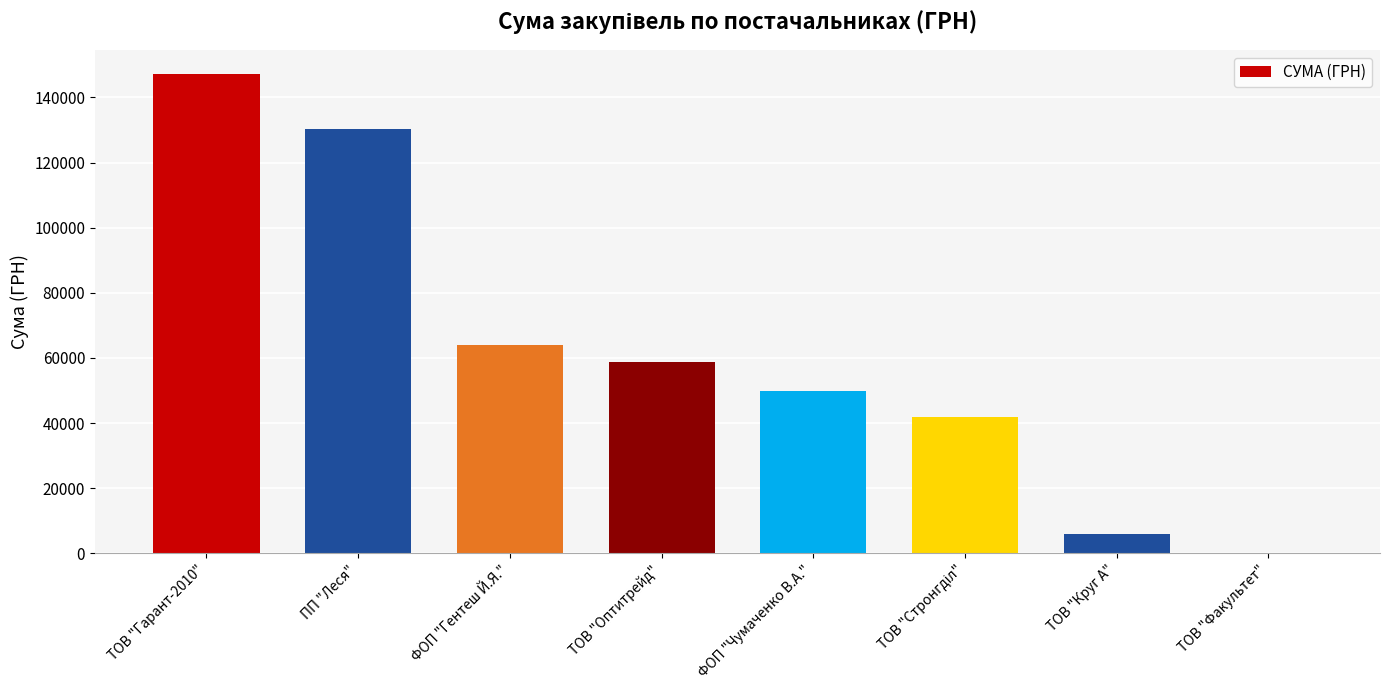

What is the change in value from ТОВ "Гарант-2010" to ФОП "Чумаченко В.А."?

-97187.3